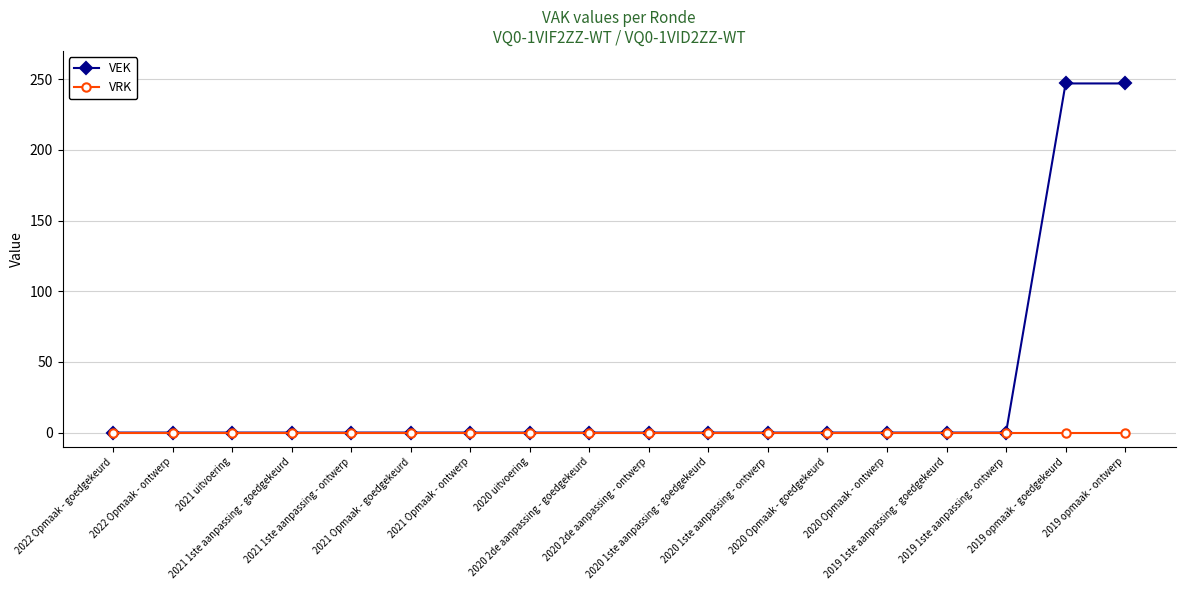

Which series has the largest range (max minus min)?

VEK